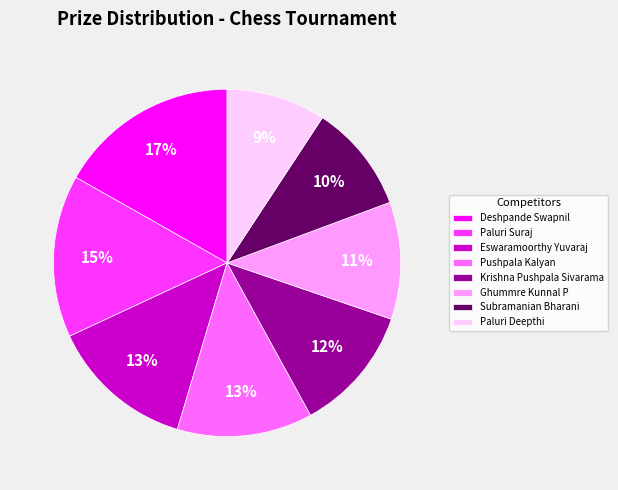

To the nearest percent, what is the combined percentage of Deshpande Swapnil and Subramanian Bharani?

27%